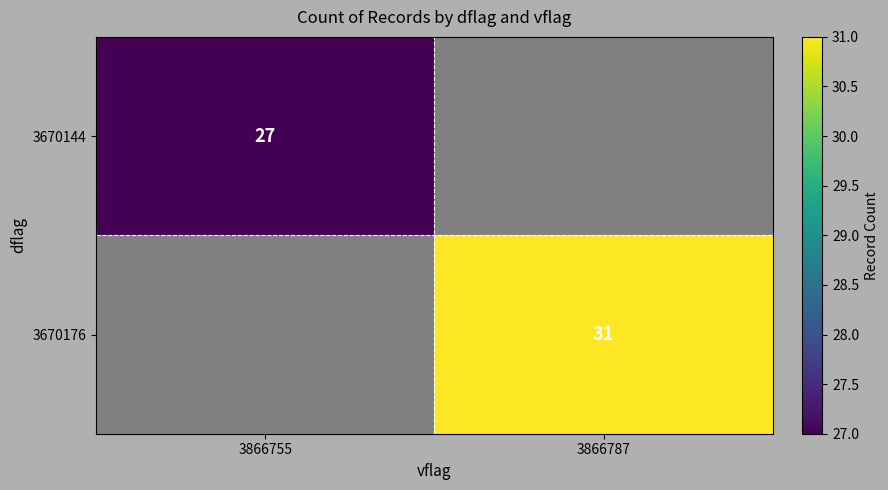

The 3670144 series shows 11.1 at 3866755. True or false?

False